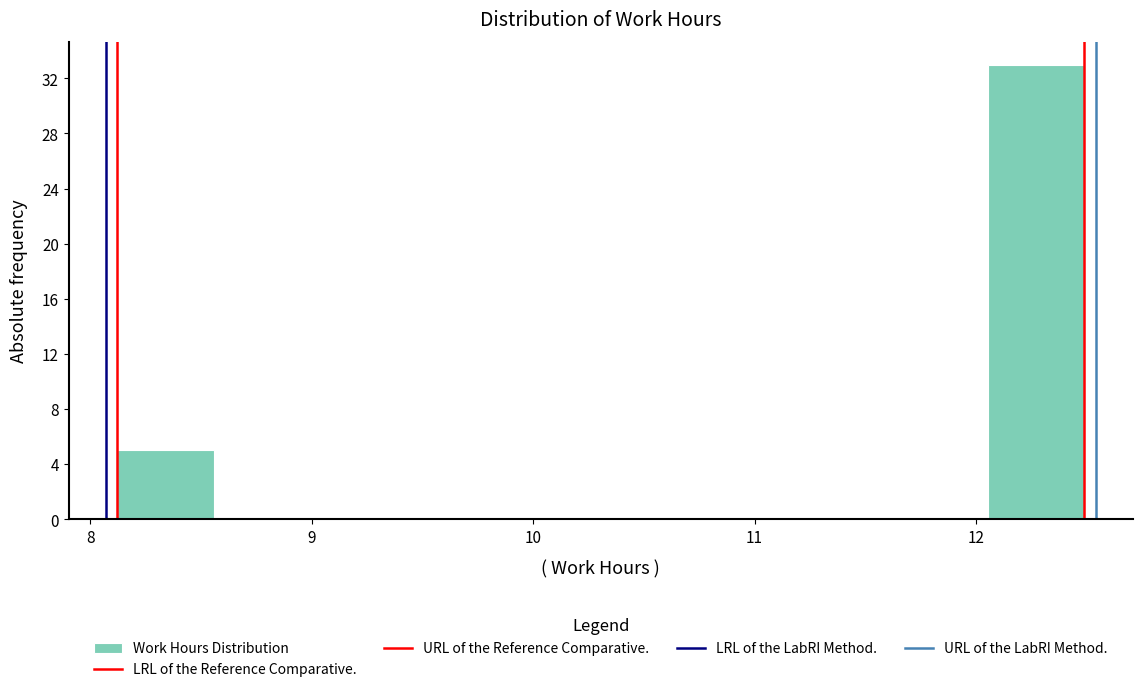

Reading left to right, transcribe this chart: for each bar, give the range it covers on the x-axis and its height. Neither the bar edges nor the heights are printed on the chart, so give them approximately, as read against the axes.

8.1 to 8.6: 5
8.6 to 9.0: 0
9.0 to 9.4: 0
9.4 to 9.9: 0
9.9 to 10.3: 0
10.3 to 10.7: 0
10.7 to 11.2: 0
11.2 to 11.6: 0
11.6 to 12.1: 0
12.1 to 12.5: 33